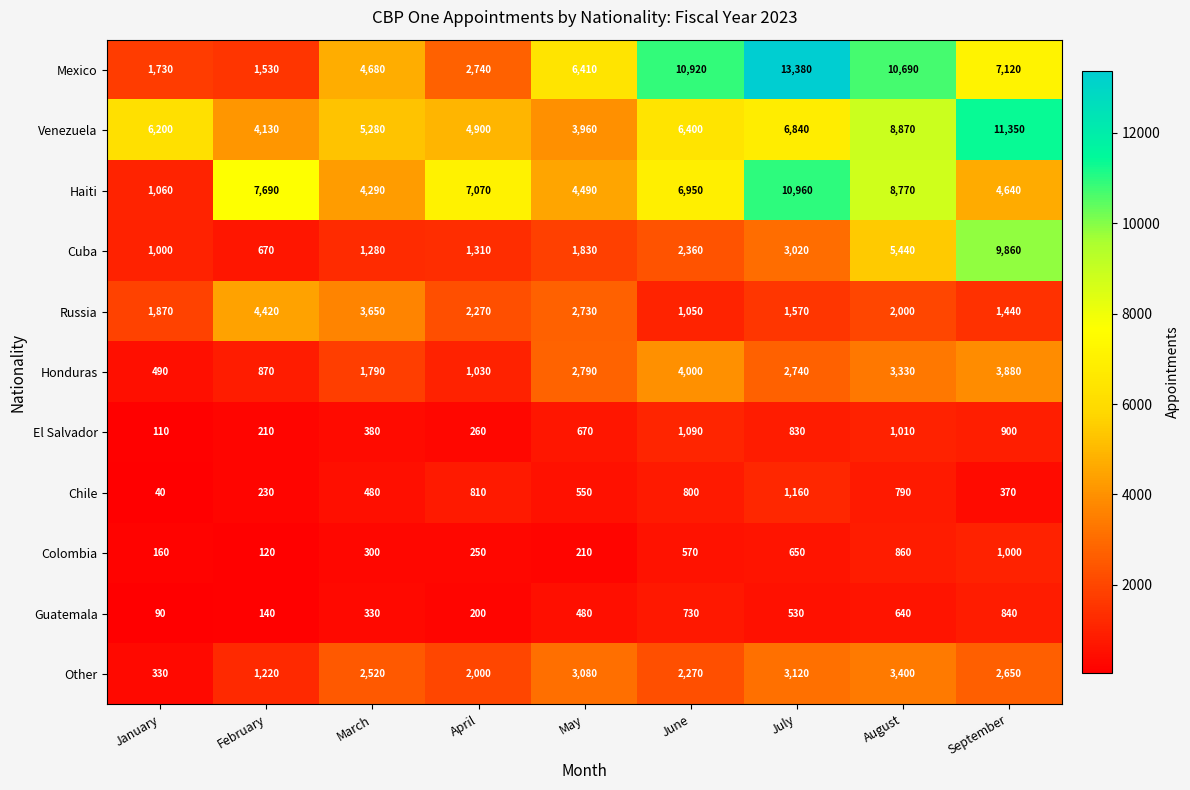

What is the spread (max minus min) of values at January?

6160